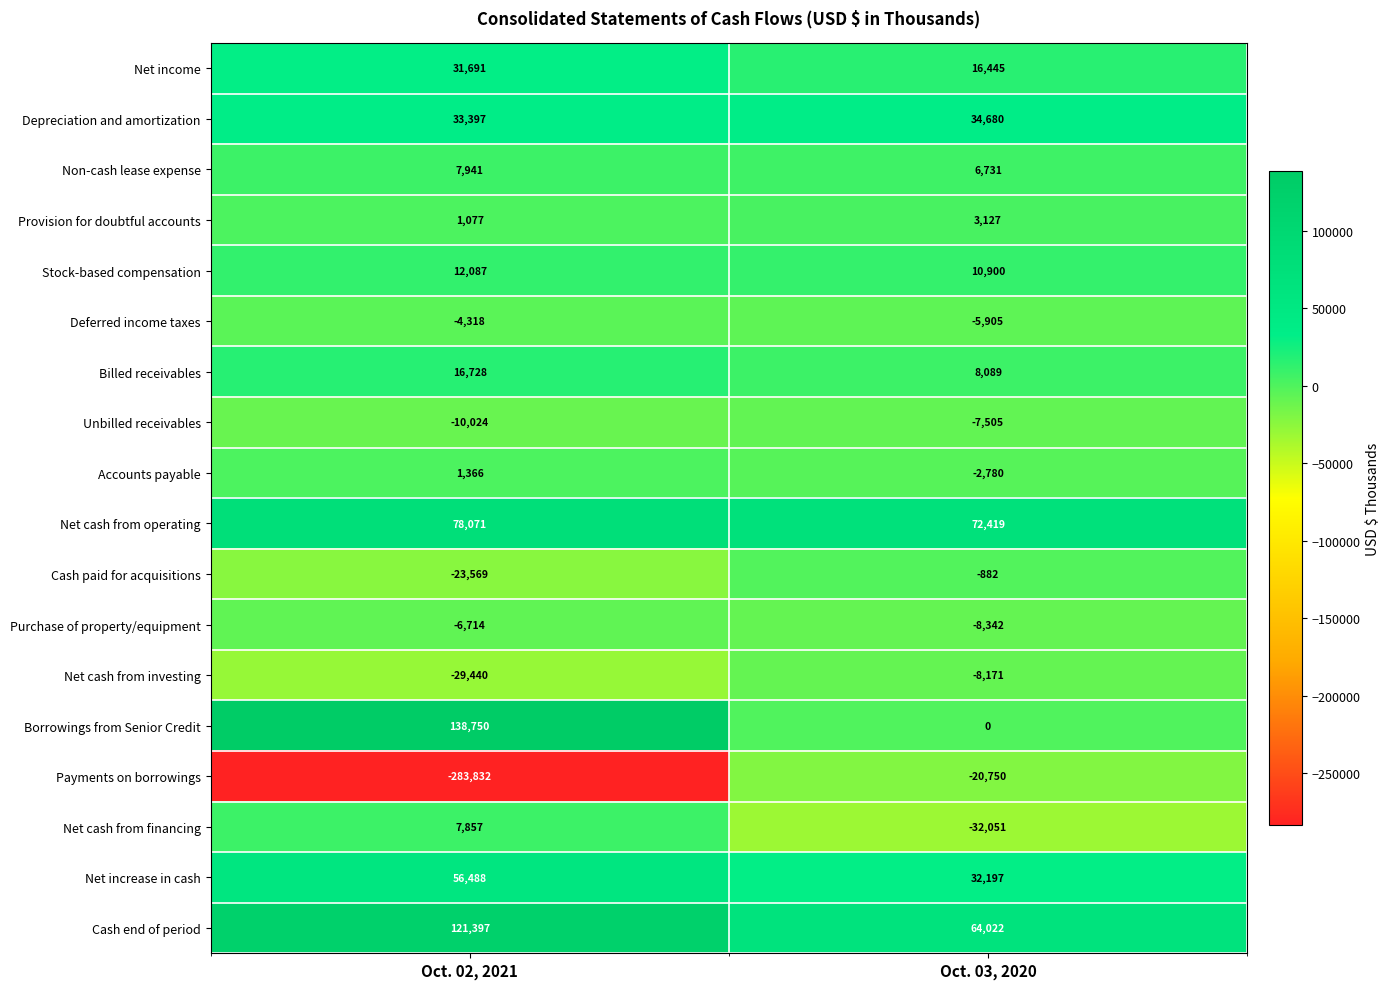

What is the difference between the highest and lowest values at Oct. 02, 2021?

422582